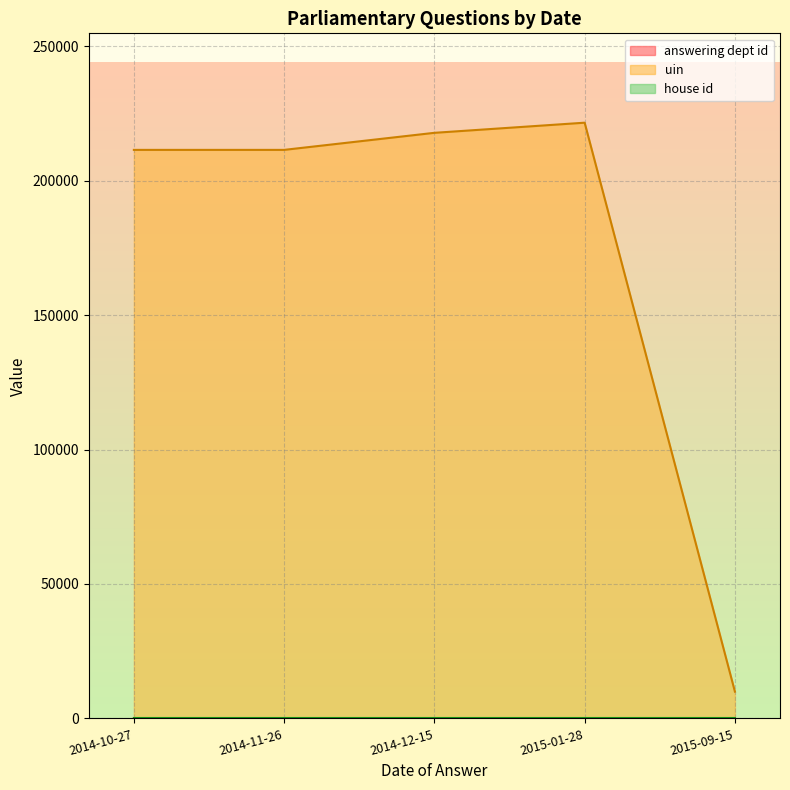

What are all the series names shown in the legend?

answering dept id, uin, house id